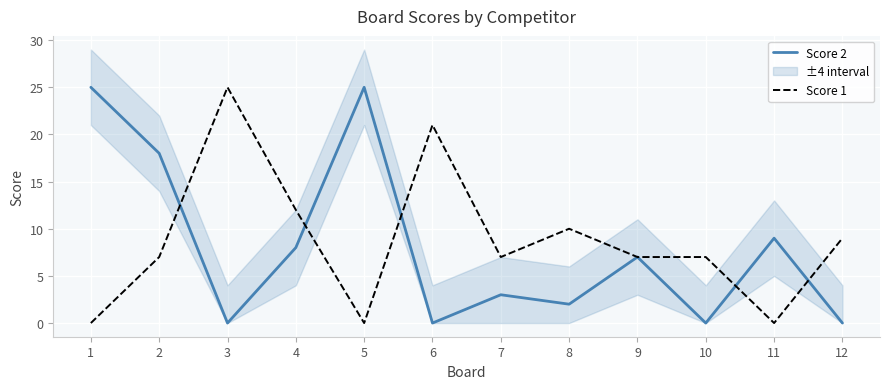

Reading right to left, list all the values displayed in this chart.

Score 2: 0	9	0	7	2	3	0	25	8	0	18	25
Score 1: 9	0	7	7	10	7	21	0	12	25	7	0